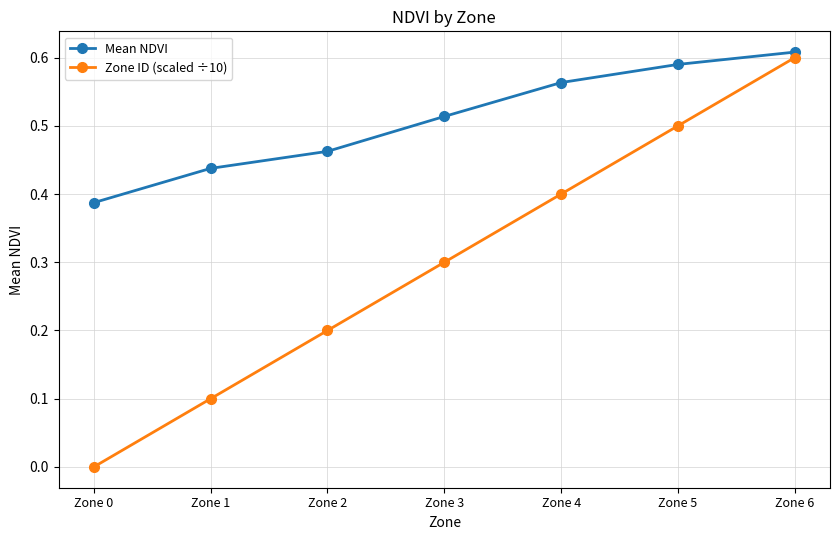

What is the total value across all series at Zone 2?

0.7